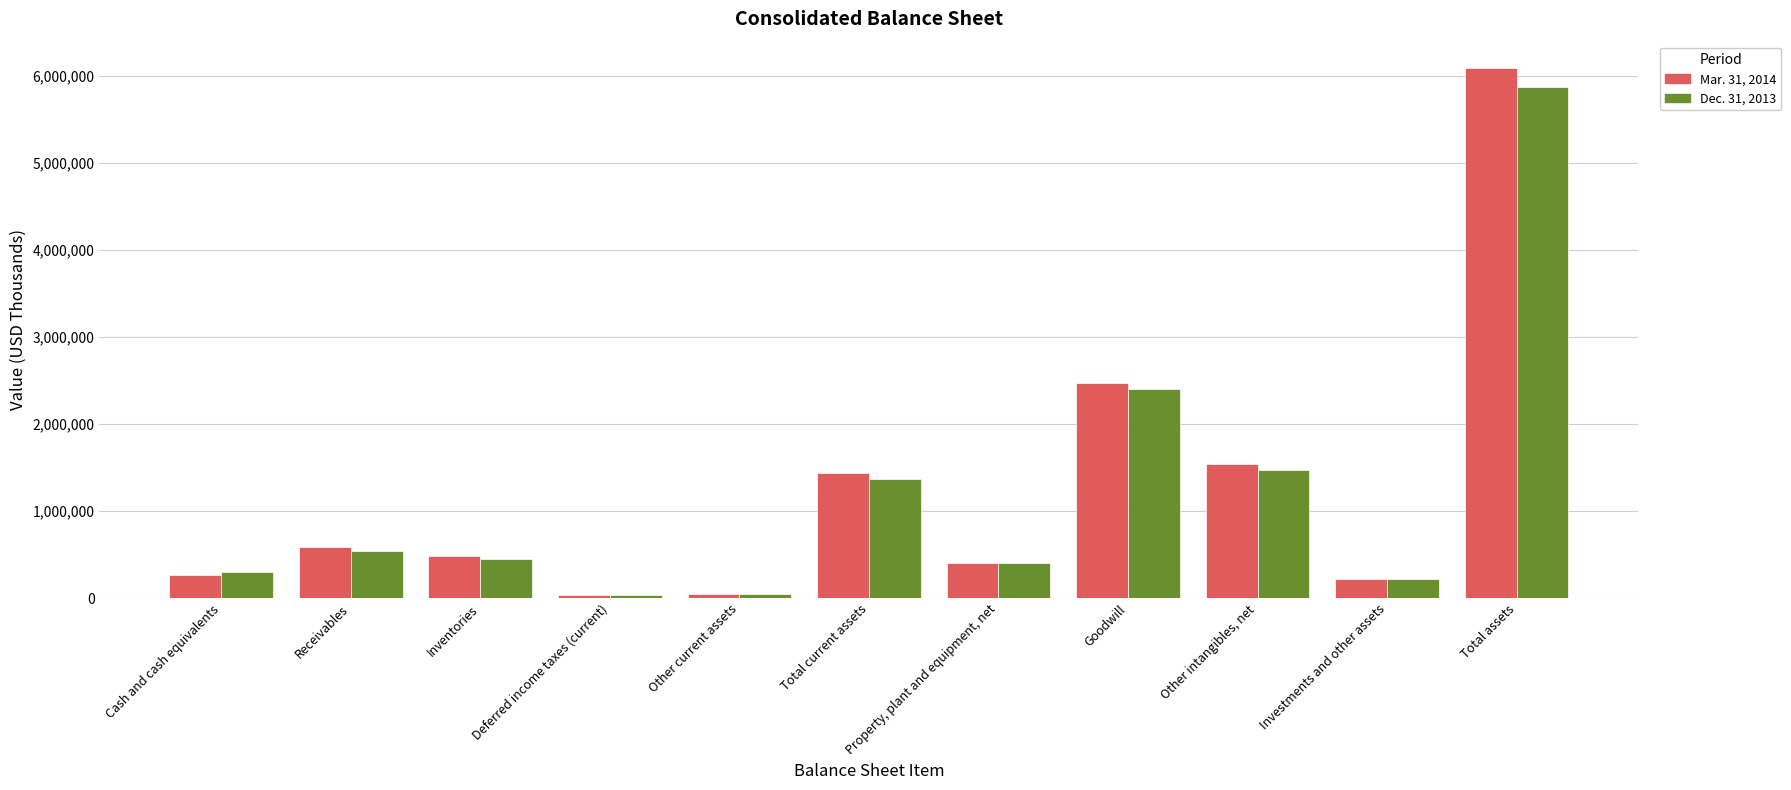

List the series in order of their overall mean, highest first.

Mar. 31, 2014, Dec. 31, 2013